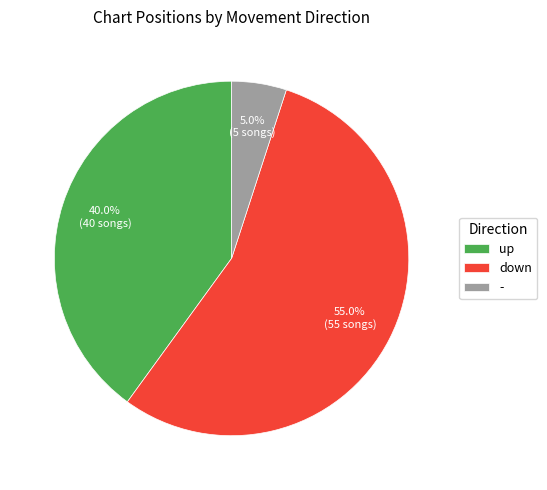

Is the sum of - and down greater than half?

Yes